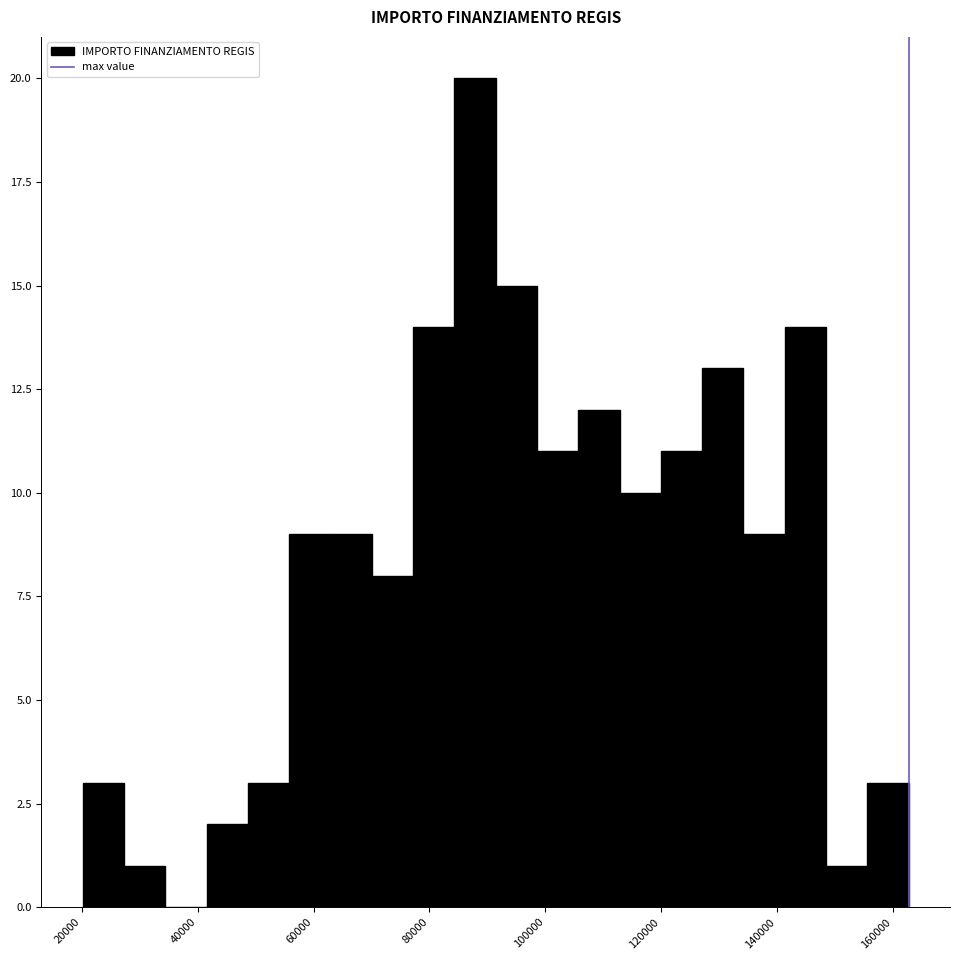

Read against the x-axis, roughly where is the centre of the tallest bar?

88000